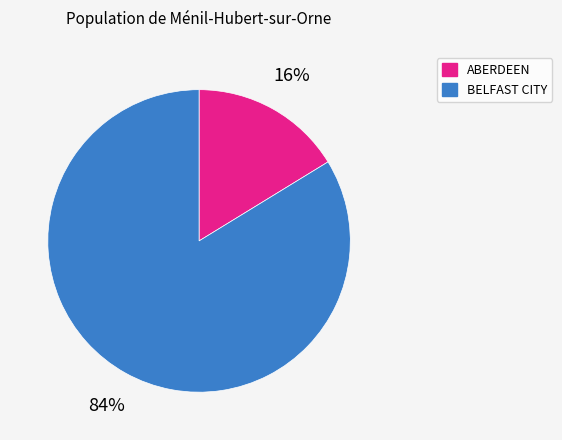

The BELFAST CITY slice represents 79% of the pie. True or false?

False